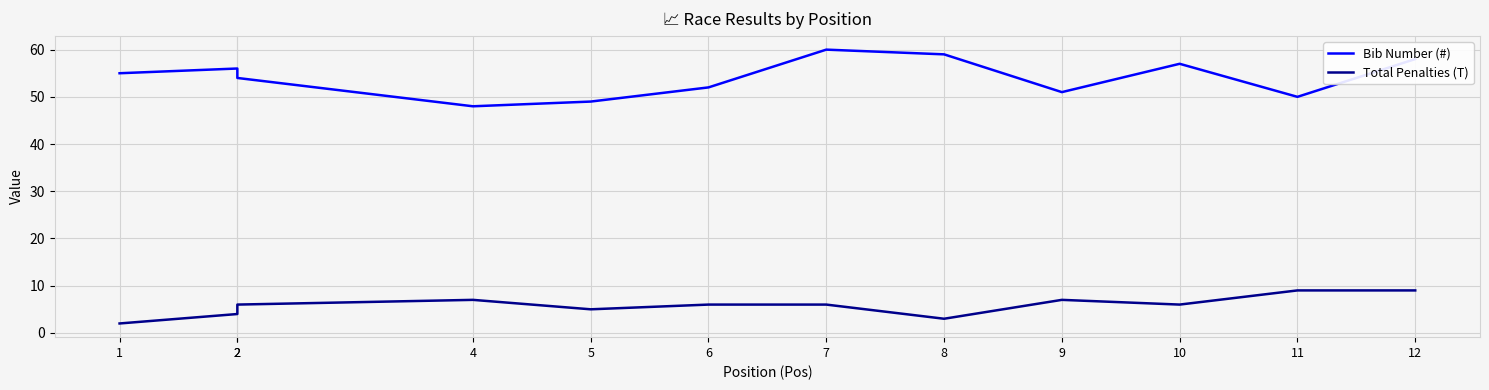

Which series has the widest spread of values?

Bib Number (#)